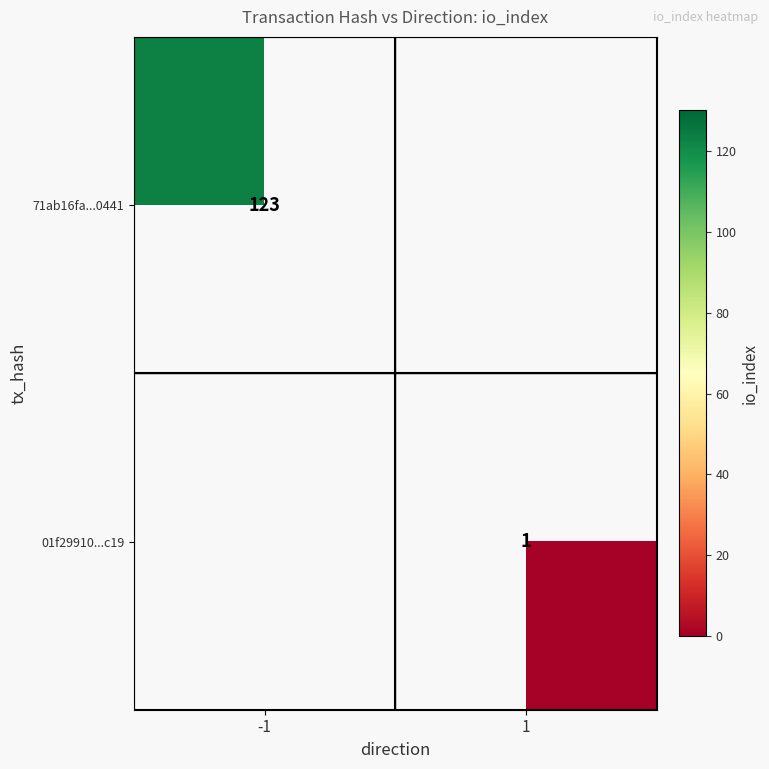

At how many categories does at least one series exceed 24?

1